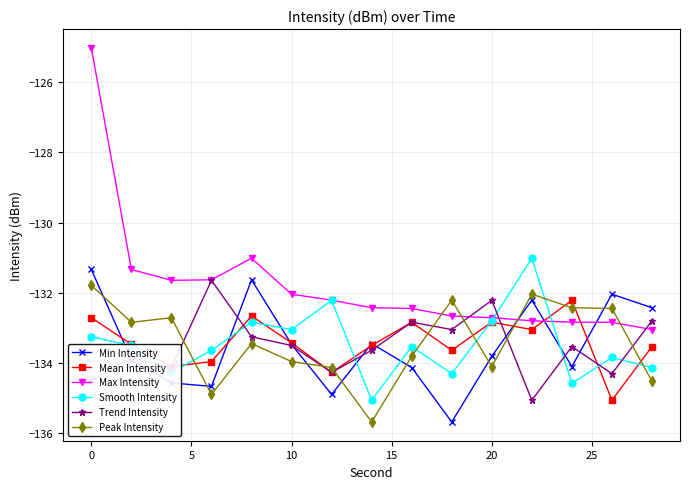

Which series has the widest spread of values?

Max Intensity